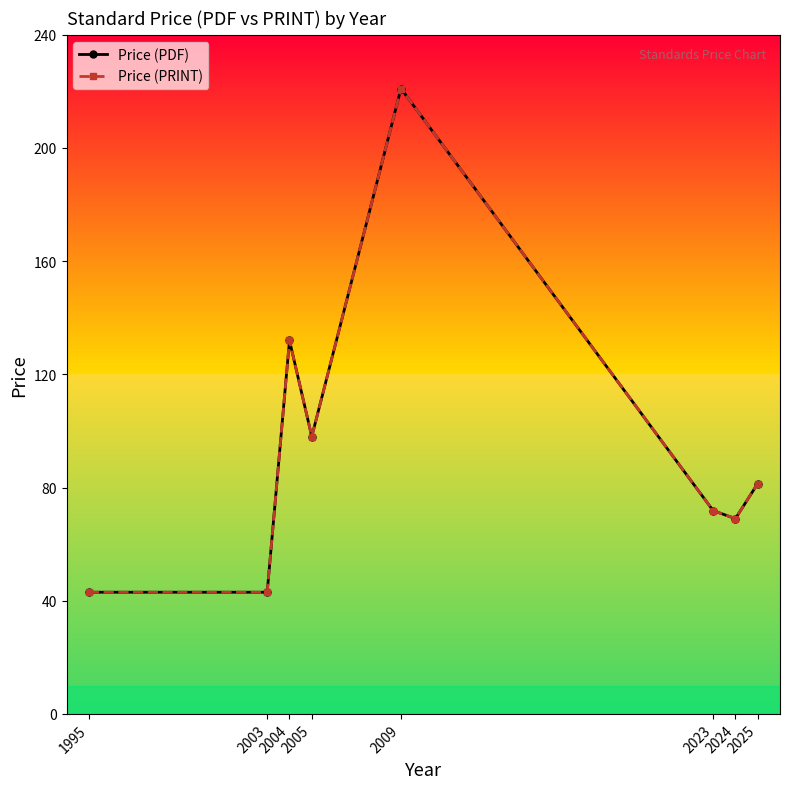

At how many categories does at least one series exceed 71?

5